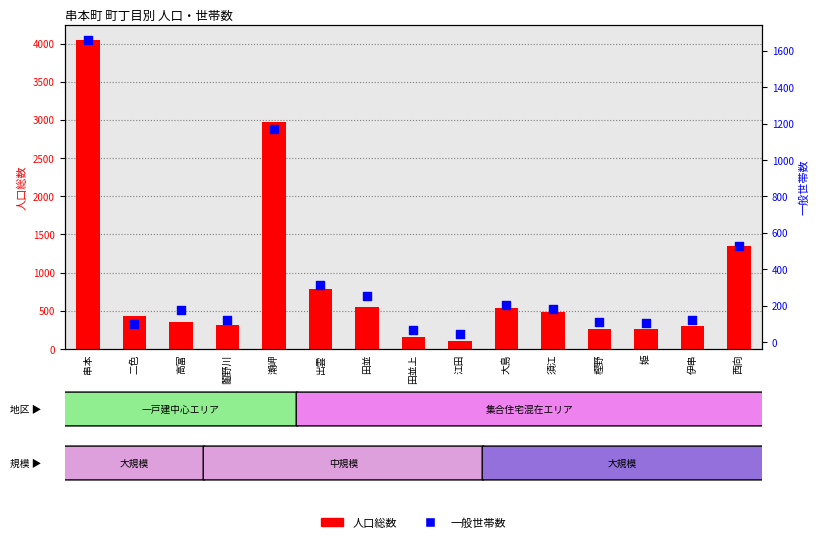

What are all the series names shown in the legend?

人口総数, 一般世帯数